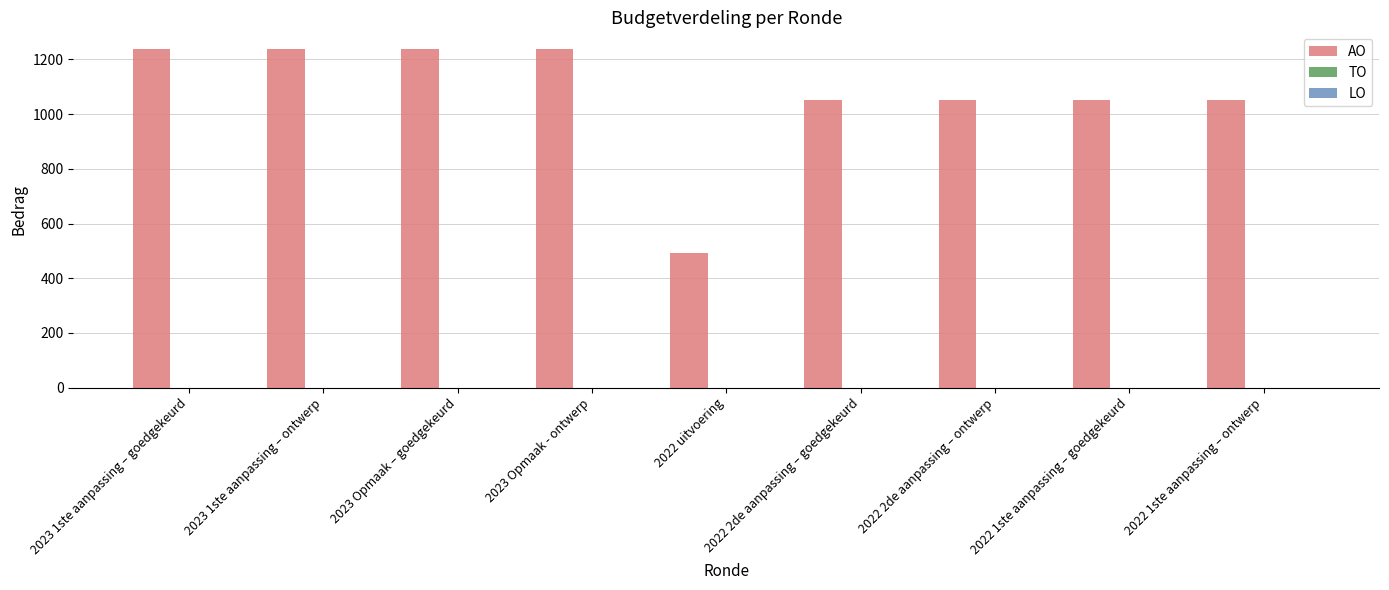

What is the greatest value displayed?

1237